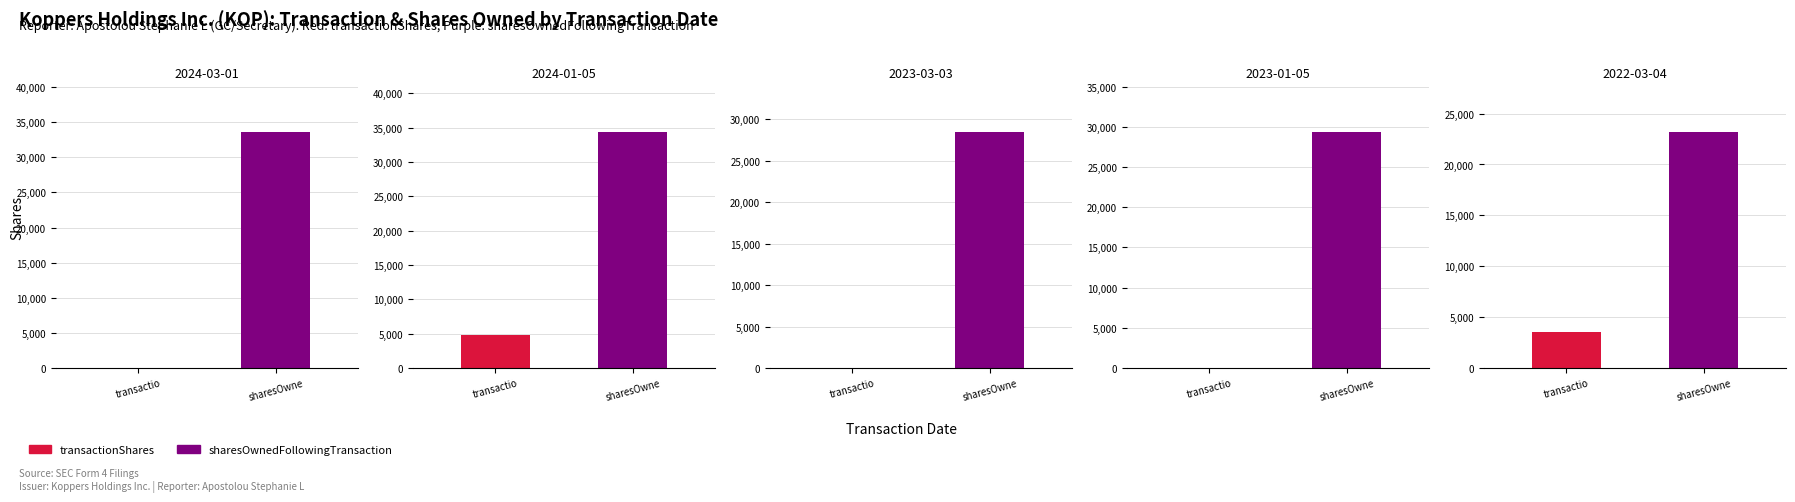

Between 2024-03-01 and 2024-01-05, which is larger?

2024-01-05